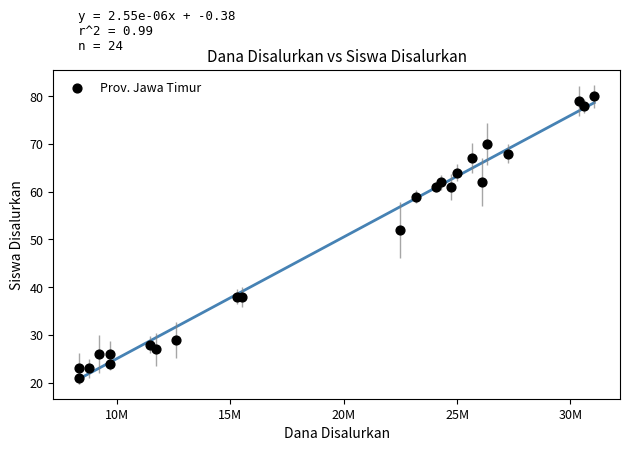

What Y value in the scatter plot is closest to 50?

52